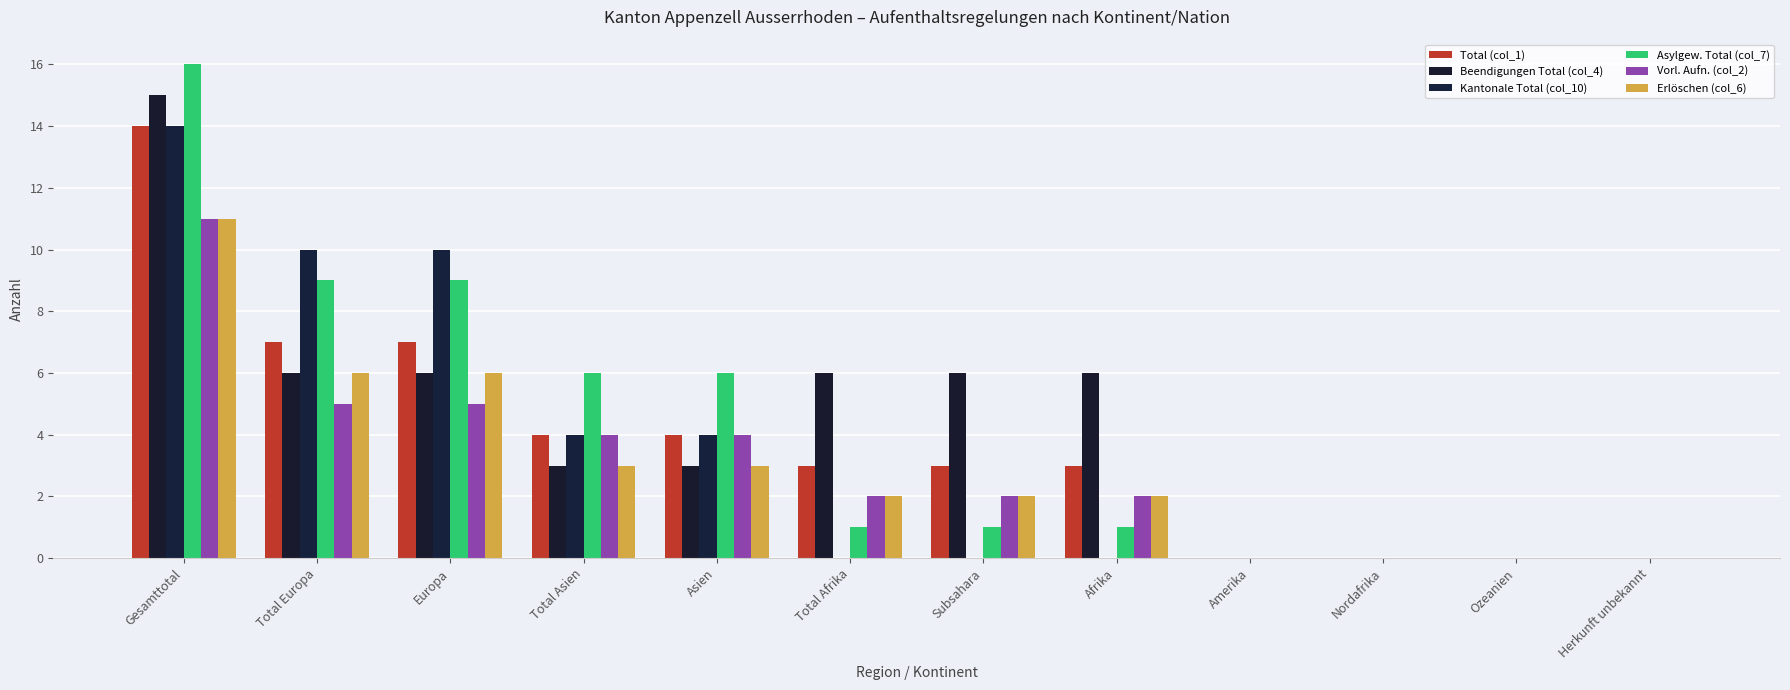

How many categories are shown in the chart?

12